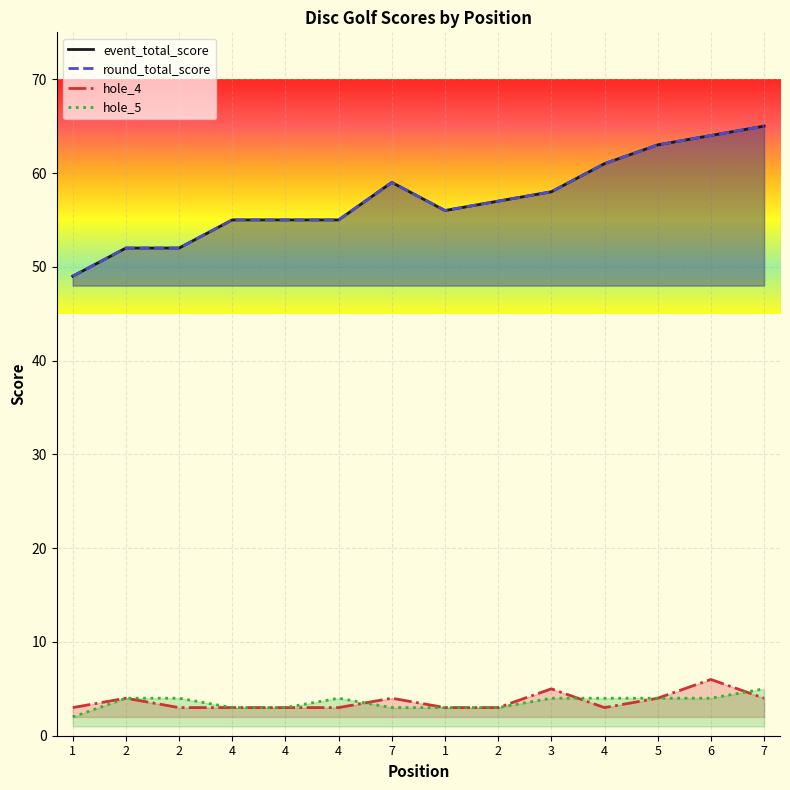

The hole_4 series shows 3 at 4. True or false?

True